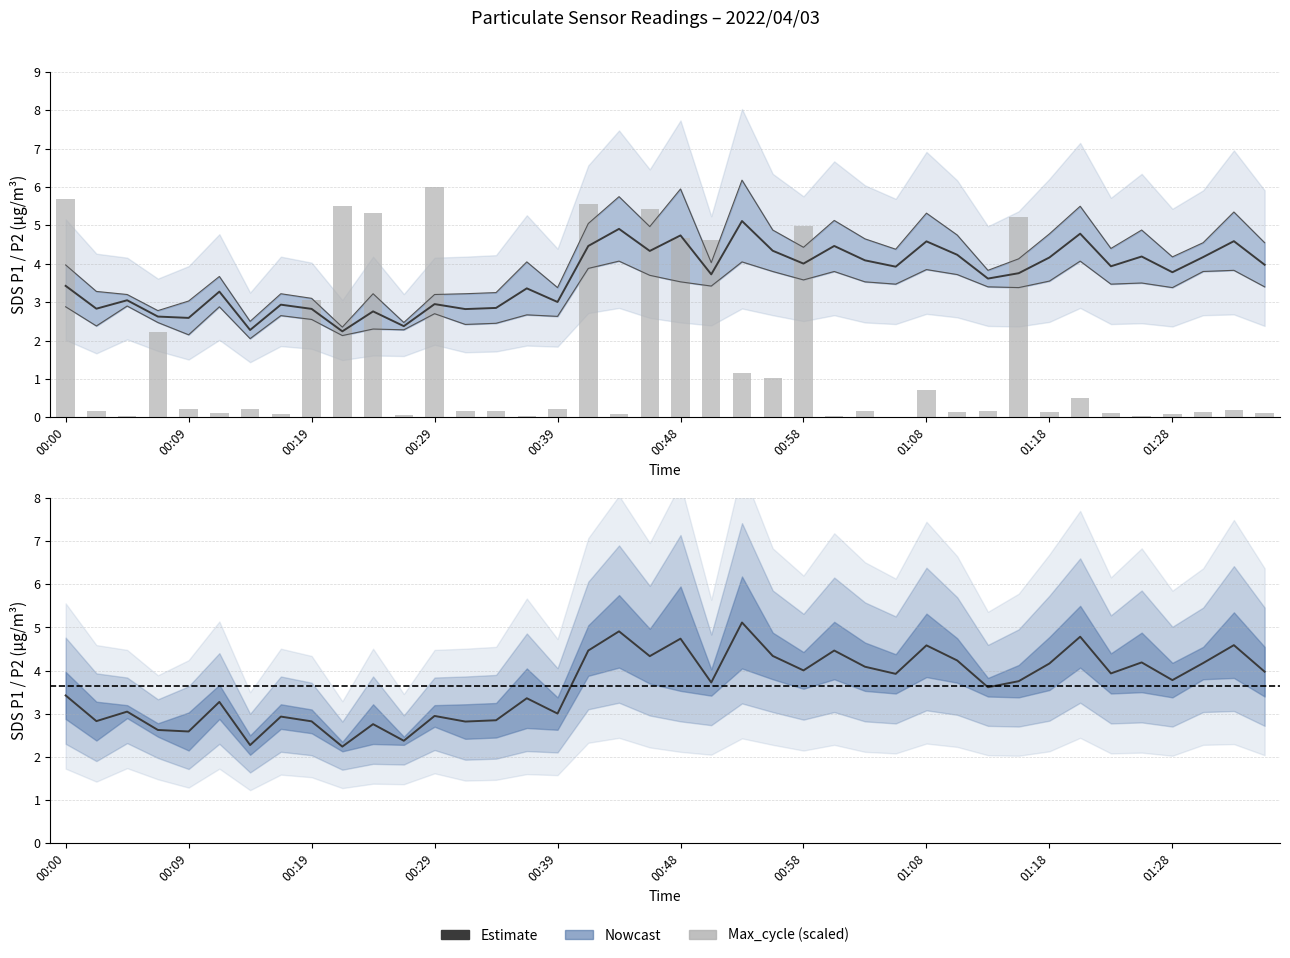

At which category does the chart reach its minimum across all series?

27